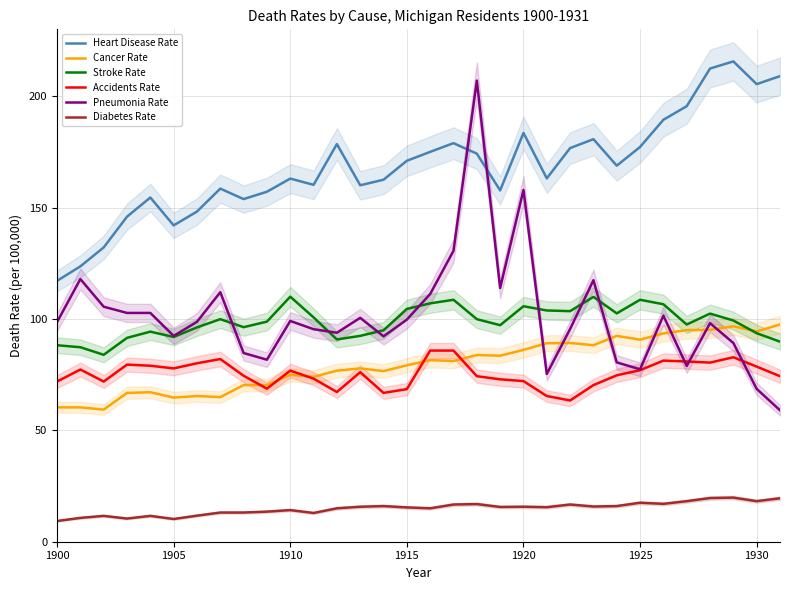

At which label does Heart Disease Rate reach its minimum?

1900